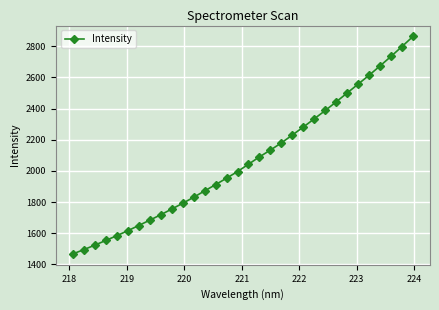

What is the difference between the maximum and minimum values?

1395.5